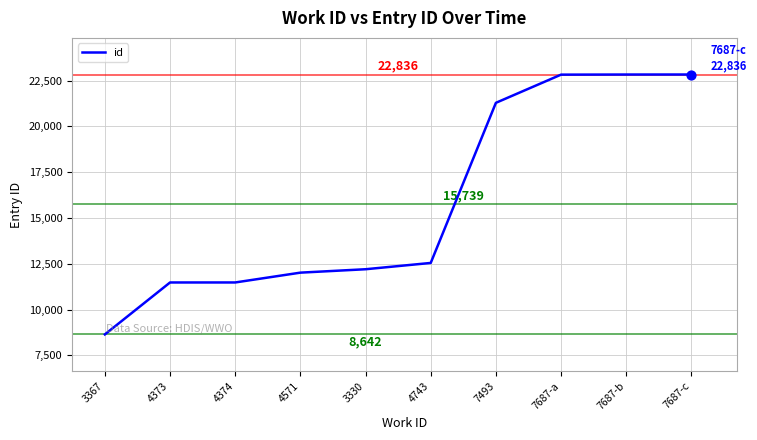

What is the change in value from 4373 to 7687-b?

+11356